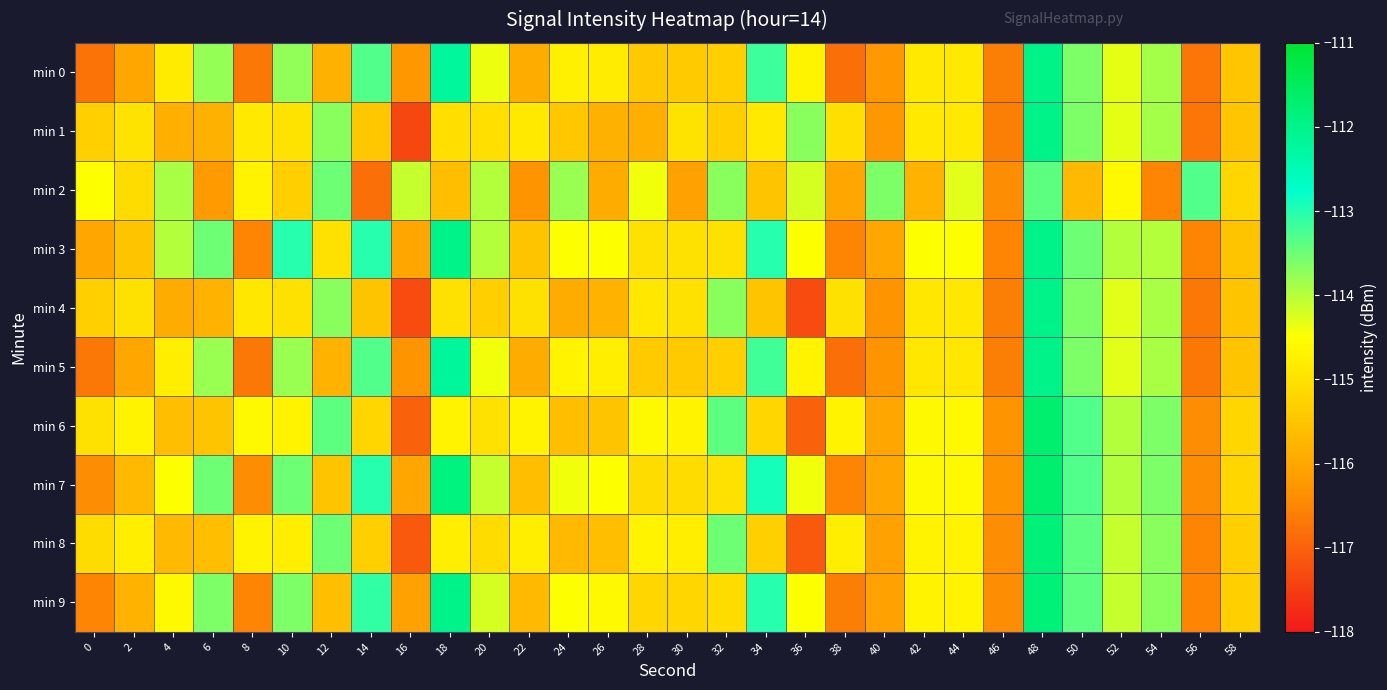

Reading right to left, extract all data points from this chart.

min 0: 58=-115.5	56=-116.7	54=-113.9	52=-114.3	50=-113.6	48=-112.0	46=-116.6	44=-114.9	42=-114.9	40=-116.3	38=-116.8	36=-114.7	34=-113.2	32=-115.3	30=-115.4	28=-115.4	26=-114.8	24=-114.7	22=-115.9	20=-114.4	18=-112.2	16=-116.3	14=-113.3	12=-115.8	10=-113.8	8=-116.7	6=-113.8	4=-114.8	2=-116.0	0=-116.7
min 1: 58=-115.5	56=-116.7	54=-113.9	52=-114.3	50=-113.6	48=-112.0	46=-116.6	44=-114.9	42=-114.9	40=-116.3	38=-115.0	36=-113.7	34=-114.9	32=-115.3	30=-115.0	28=-115.9	26=-115.8	24=-115.5	22=-114.9	20=-115.0	18=-115.0	16=-117.3	14=-115.5	12=-113.7	10=-115.0	8=-114.9	6=-115.8	4=-115.9	2=-115.0	0=-115.3
min 2: 58=-115.2	56=-113.3	54=-116.5	52=-114.6	50=-115.7	48=-113.4	46=-116.4	44=-114.3	42=-115.8	40=-113.6	38=-116.0	36=-114.2	34=-115.5	32=-113.7	30=-116.1	28=-114.4	26=-115.9	24=-113.8	22=-116.3	20=-114.0	18=-115.6	16=-114.1	14=-116.8	12=-113.5	10=-115.3	8=-114.7	6=-116.2	4=-113.9	2=-115.1	0=-114.5
min 3: 58=-115.5	56=-116.5	54=-114.0	52=-114.0	50=-113.5	48=-112.0	46=-116.5	44=-114.5	42=-114.5	40=-116.0	38=-116.5	36=-114.5	34=-113.0	32=-115.0	30=-115.0	28=-115.0	26=-114.5	24=-114.5	22=-115.5	20=-114.0	18=-112.0	16=-116.0	14=-113.0	12=-115.0	10=-113.0	8=-116.5	6=-113.5	4=-114.0	2=-115.5	0=-116.0
min 4: 58=-115.5	56=-116.7	54=-113.9	52=-114.3	50=-113.6	48=-112.0	46=-116.6	44=-114.9	42=-114.9	40=-116.3	38=-115.0	36=-117.3	34=-115.5	32=-113.7	30=-115.0	28=-114.9	26=-115.8	24=-115.9	22=-115.0	20=-115.3	18=-115.0	16=-117.3	14=-115.5	12=-113.7	10=-115.0	8=-114.9	6=-115.8	4=-115.9	2=-115.0	0=-115.3
min 5: 58=-115.5	56=-116.7	54=-113.9	52=-114.3	50=-113.6	48=-112.0	46=-116.6	44=-114.9	42=-114.9	40=-116.3	38=-116.8	36=-114.7	34=-113.2	32=-115.3	30=-115.4	28=-115.4	26=-114.8	24=-114.7	22=-115.9	20=-114.4	18=-112.2	16=-116.3	14=-113.3	12=-115.8	10=-113.8	8=-116.7	6=-113.8	4=-114.8	2=-116.0	0=-116.7
min 6: 58=-115.2	56=-116.4	54=-113.6	52=-114.0	50=-113.3	48=-111.7	46=-116.3	44=-114.6	42=-114.6	40=-116.0	38=-114.7	36=-117.0	34=-115.2	32=-113.4	30=-114.7	28=-114.6	26=-115.5	24=-115.6	22=-114.7	20=-115.0	18=-114.7	16=-117.0	14=-115.2	12=-113.4	10=-114.7	8=-114.6	6=-115.5	4=-115.6	2=-114.7	0=-115.0
min 7: 58=-115.2	56=-116.4	54=-113.6	52=-114.0	50=-113.3	48=-111.7	46=-116.3	44=-114.6	42=-114.6	40=-116.0	38=-116.5	36=-114.4	34=-112.9	32=-115.0	30=-115.1	28=-115.1	26=-114.5	24=-114.4	22=-115.6	20=-114.1	18=-111.9	16=-116.0	14=-113.0	12=-115.5	10=-113.5	8=-116.4	6=-113.5	4=-114.5	2=-115.7	0=-116.4
min 8: 58=-115.3	56=-116.5	54=-113.7	52=-114.1	50=-113.4	48=-111.8	46=-116.4	44=-114.7	42=-114.7	40=-116.1	38=-114.8	36=-117.1	34=-115.3	32=-113.5	30=-114.8	28=-114.7	26=-115.6	24=-115.7	22=-114.8	20=-115.1	18=-114.8	16=-117.1	14=-115.3	12=-113.5	10=-114.8	8=-114.7	6=-115.6	4=-115.7	2=-114.8	0=-115.1
min 9: 58=-115.3	56=-116.5	54=-113.7	52=-114.1	50=-113.4	48=-111.8	46=-116.4	44=-114.7	42=-114.7	40=-116.1	38=-116.6	36=-114.5	34=-113.0	32=-115.1	30=-115.2	28=-115.2	26=-114.6	24=-114.5	22=-115.7	20=-114.2	18=-112.0	16=-116.1	14=-113.1	12=-115.6	10=-113.6	8=-116.5	6=-113.6	4=-114.6	2=-115.8	0=-116.5